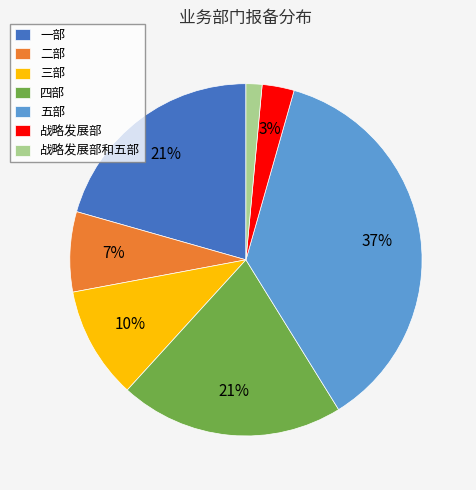

True or false: 一部 accounts for 28% of the total.

False